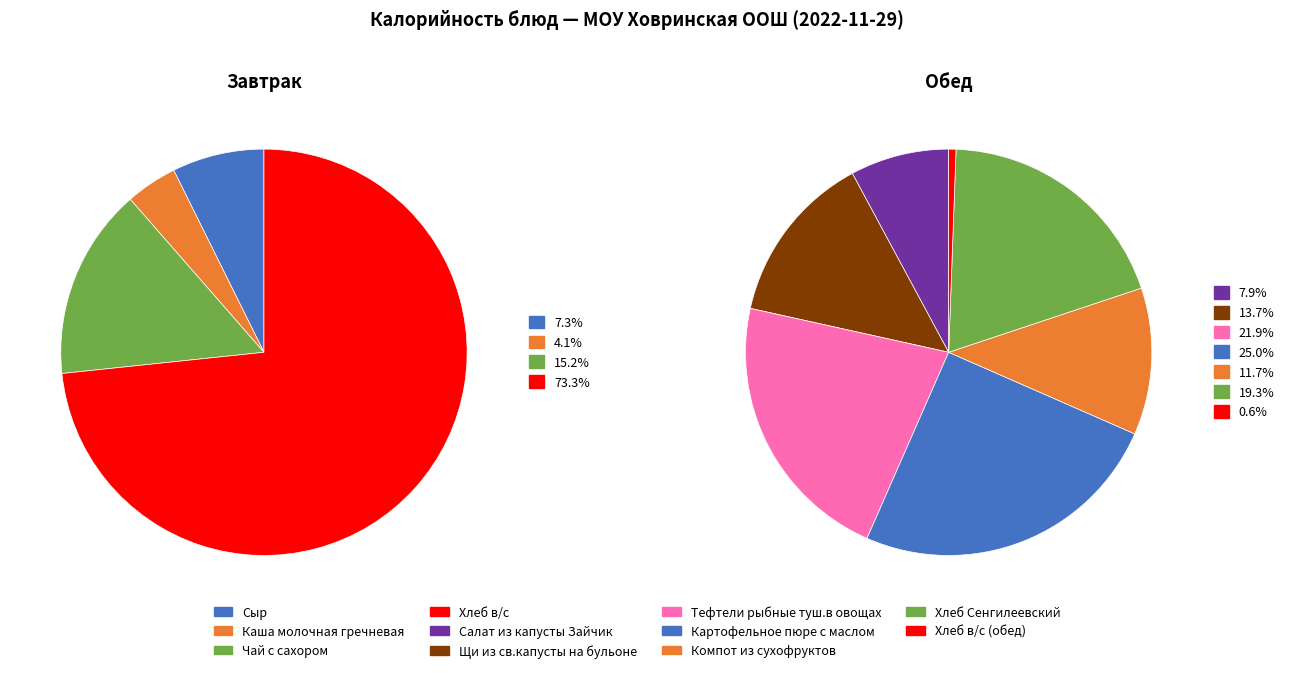

How many slices are in this pie chart?

4